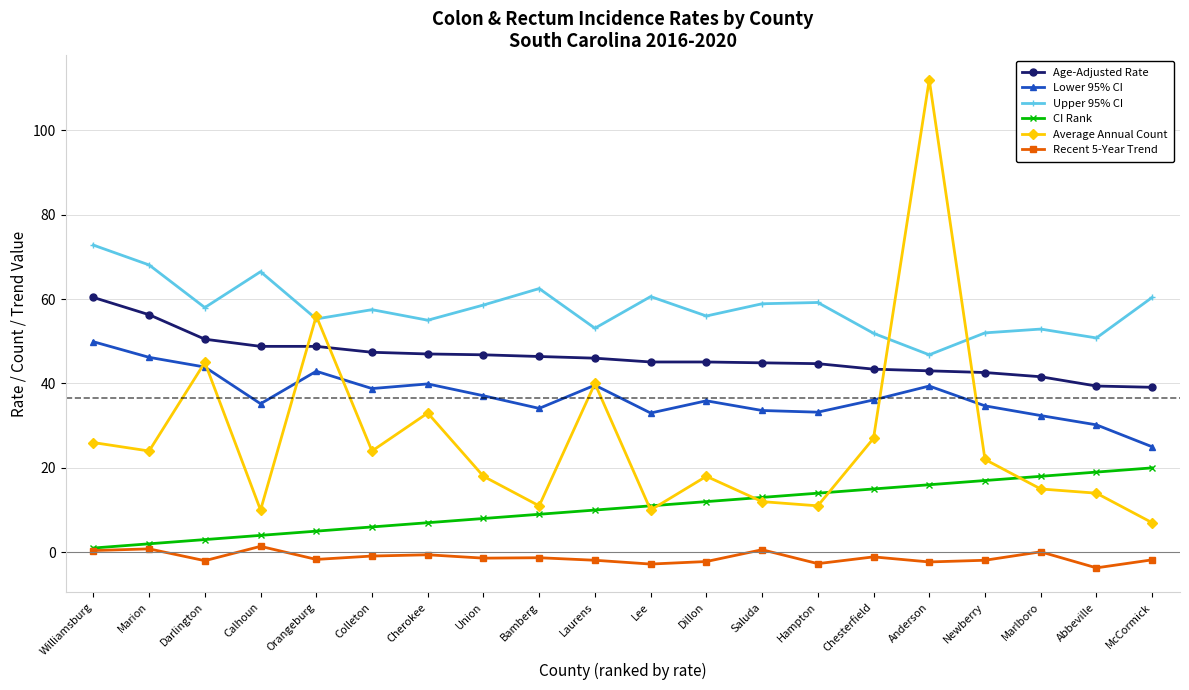

What position from the right is Williamsburg?

20